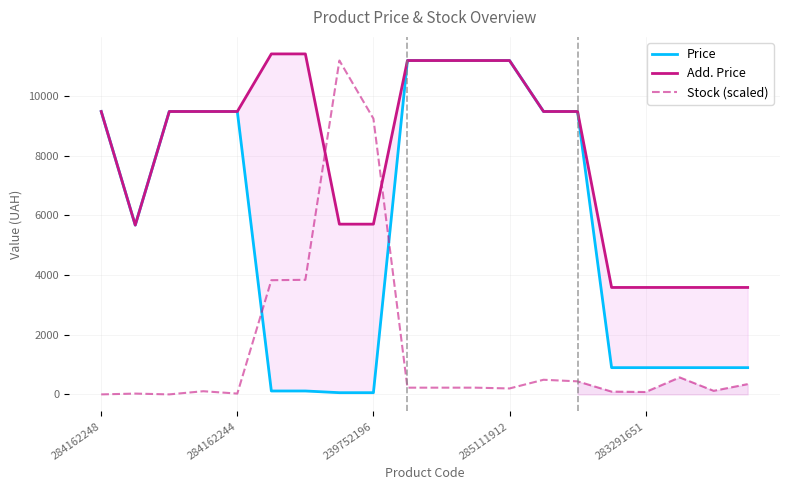

At which category is the sum across all series the highest?

9